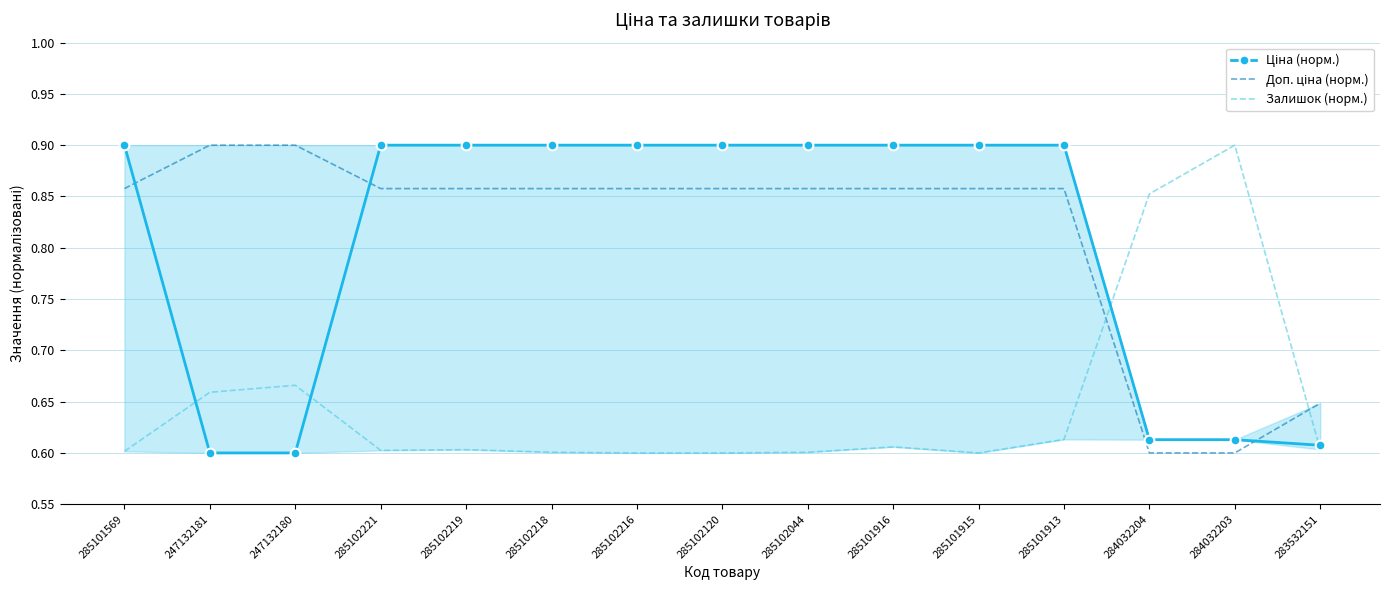

What is the difference between the highest and lowest values at 285102120?

0.3